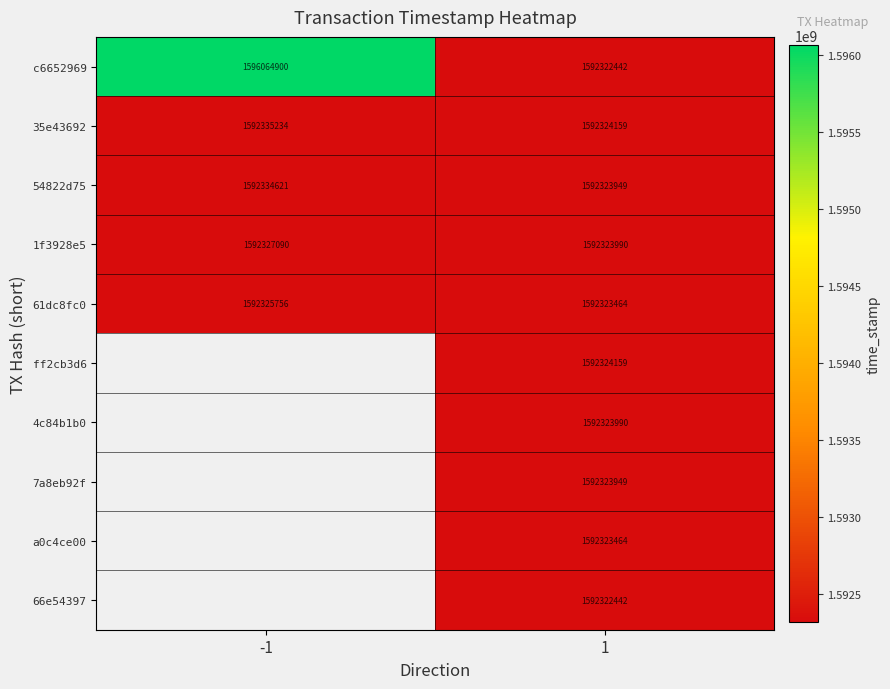

At which category is the sum across all series the highest?

1